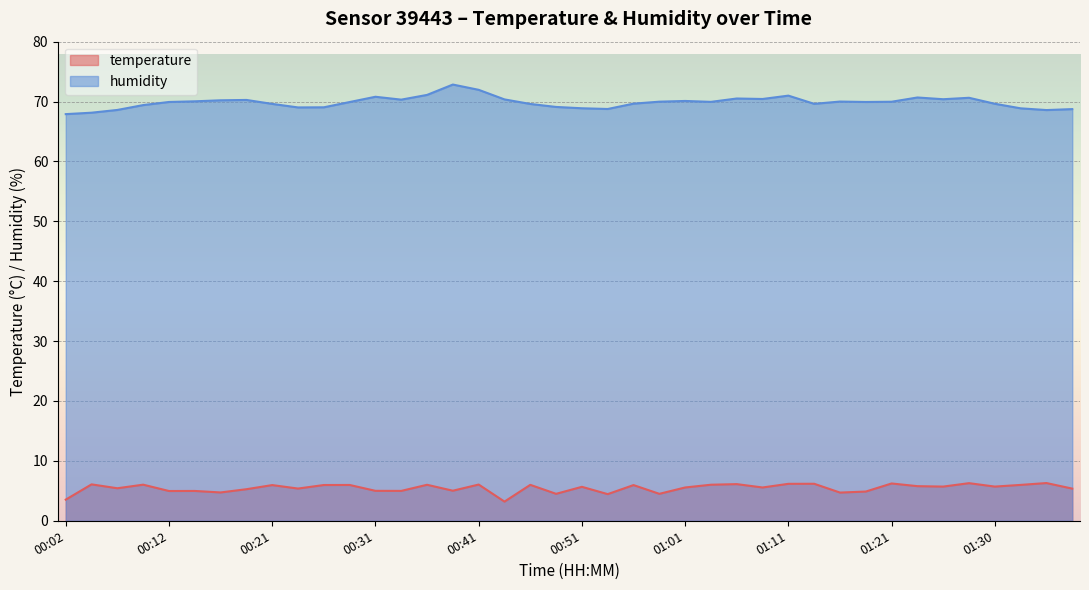

Which series has the largest total across all categories?

humidity